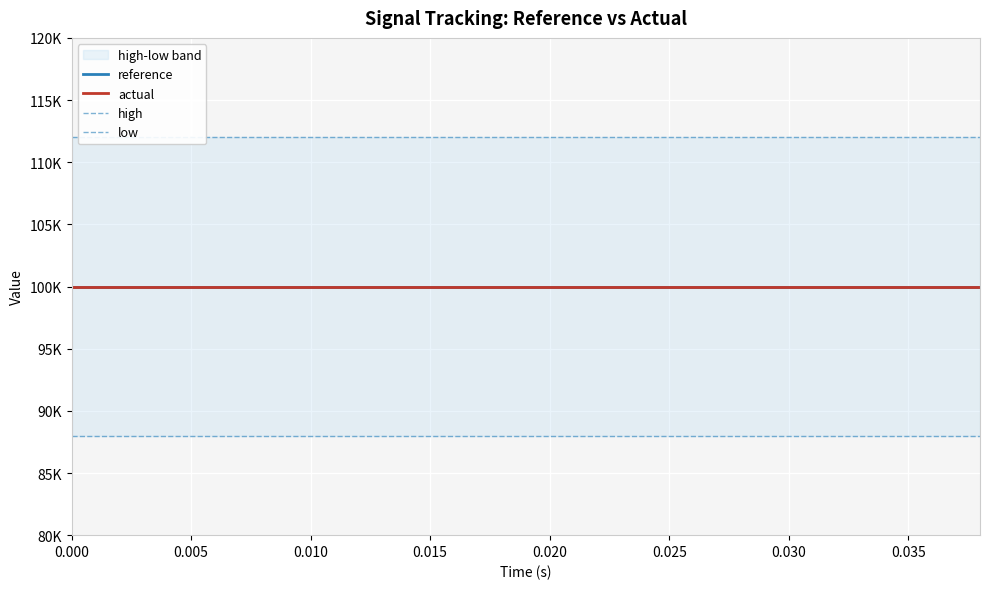

The high series shows 112000.0 at 0.010. True or false?

True